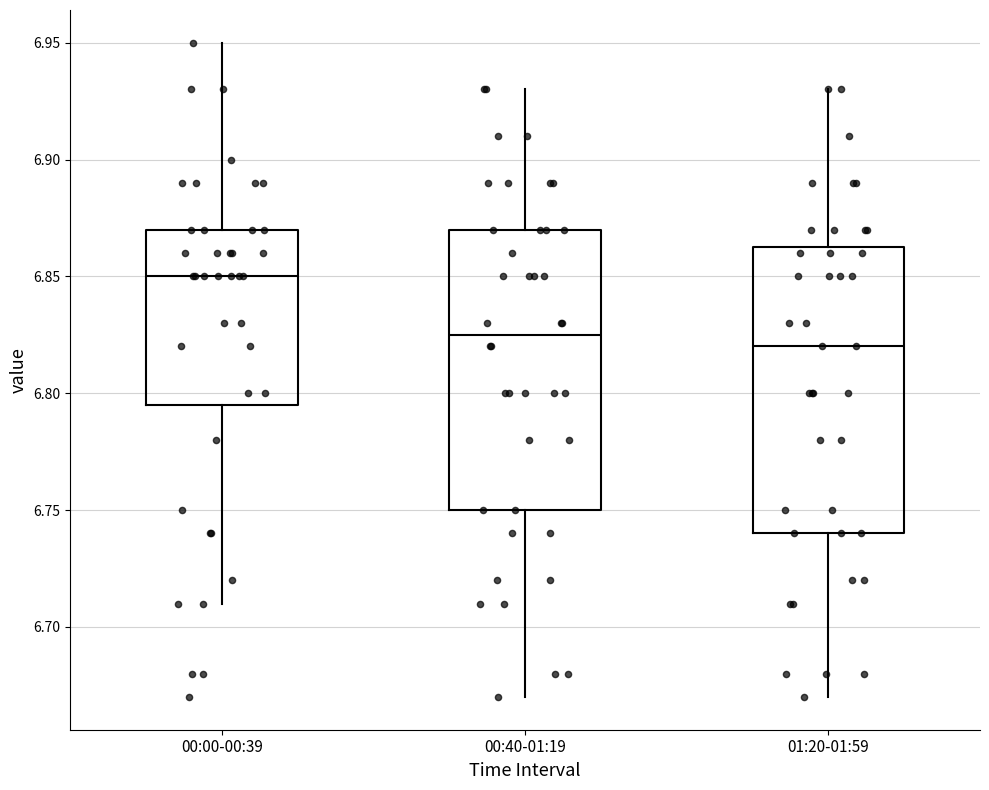

Reading left to right, read every box against the y-axis: the position of its median line, the range the box covers, and the ends of its whiskers. The values are not printed on the chart, so give them approximately, as read against the axis.

00:00-00:39: median 6.850, box 6.795 to 6.870, whiskers 6.710 to 6.950
00:40-01:19: median 6.825, box 6.750 to 6.870, whiskers 6.670 to 6.930
01:20-01:59: median 6.820, box 6.740 to 6.865, whiskers 6.670 to 6.930